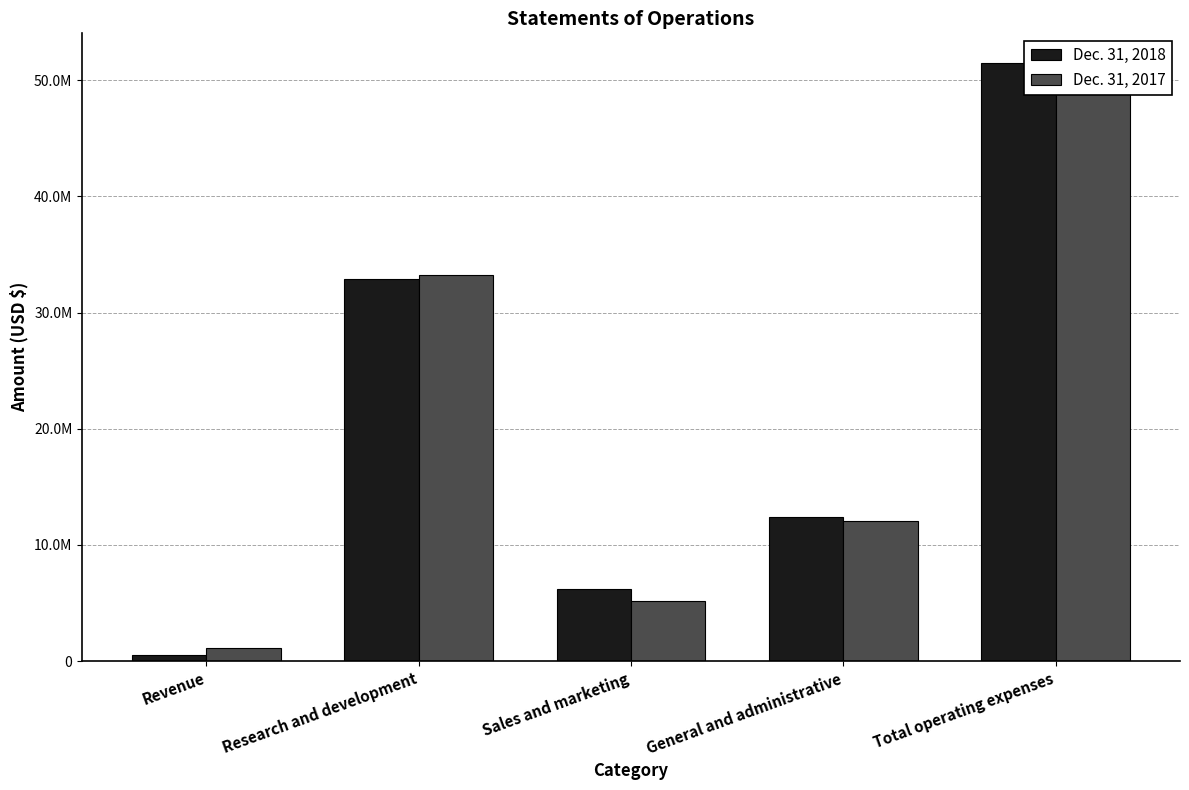

Rank the categories by Dec. 31, 2017 value from highest to lowest.

Total operating expenses, Research and development, General and administrative, Sales and marketing, Revenue